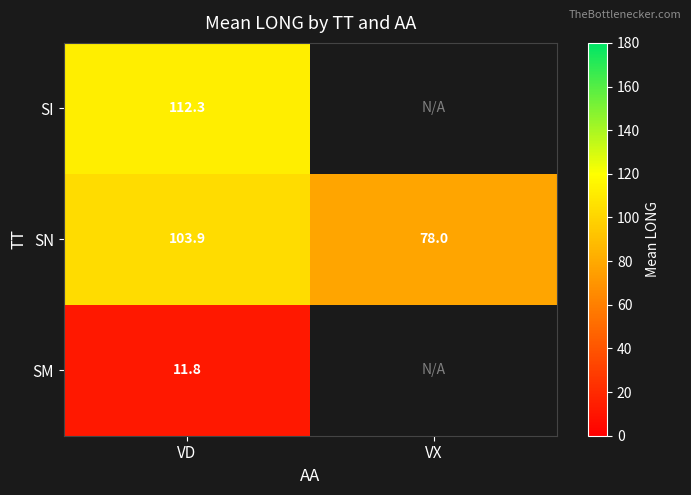

Read the SN value at VD.

103.9